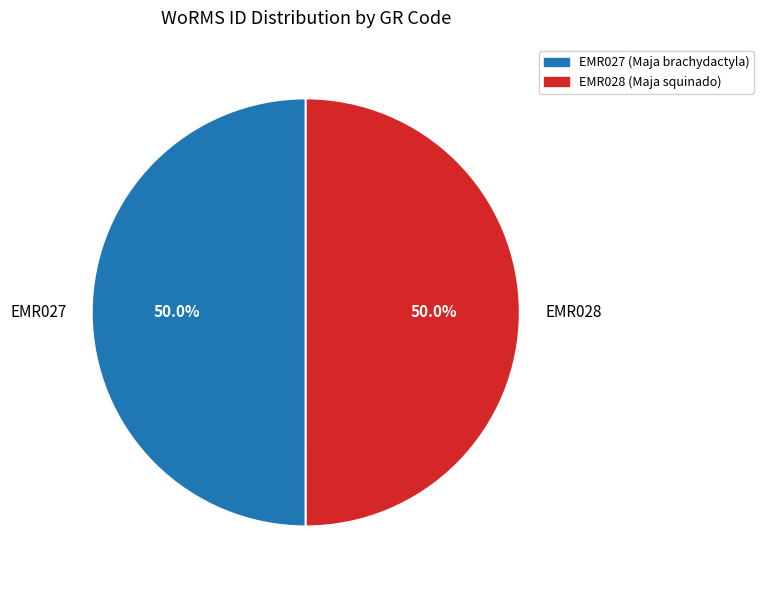

What is the ratio of the value at EMR027 to the value at EMR028?

1.0